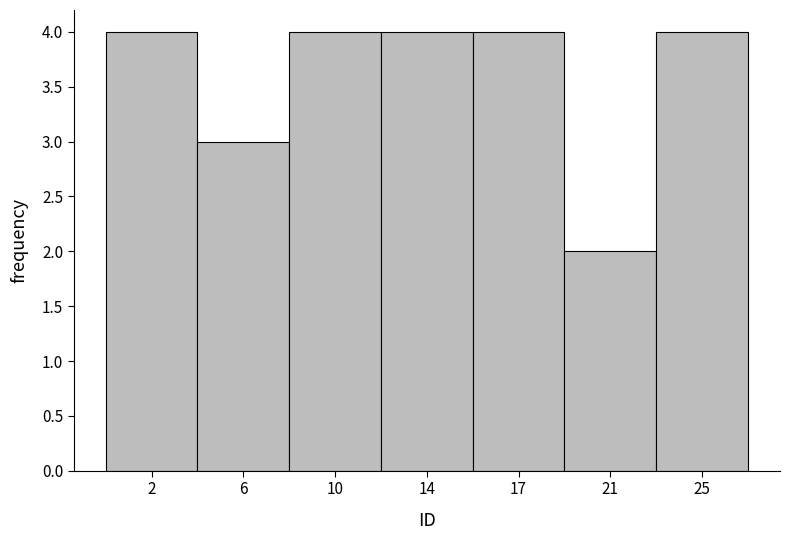

Reading left to right, extract all data points from this chart.

4	3	4	4	4	2	4